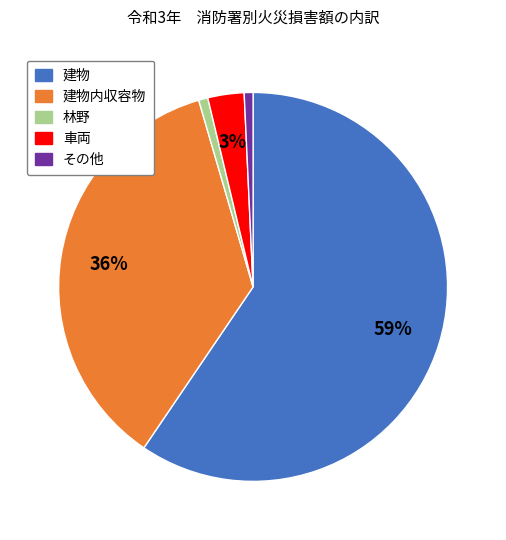

To the nearest percent, what is the average slice percentage?

20%